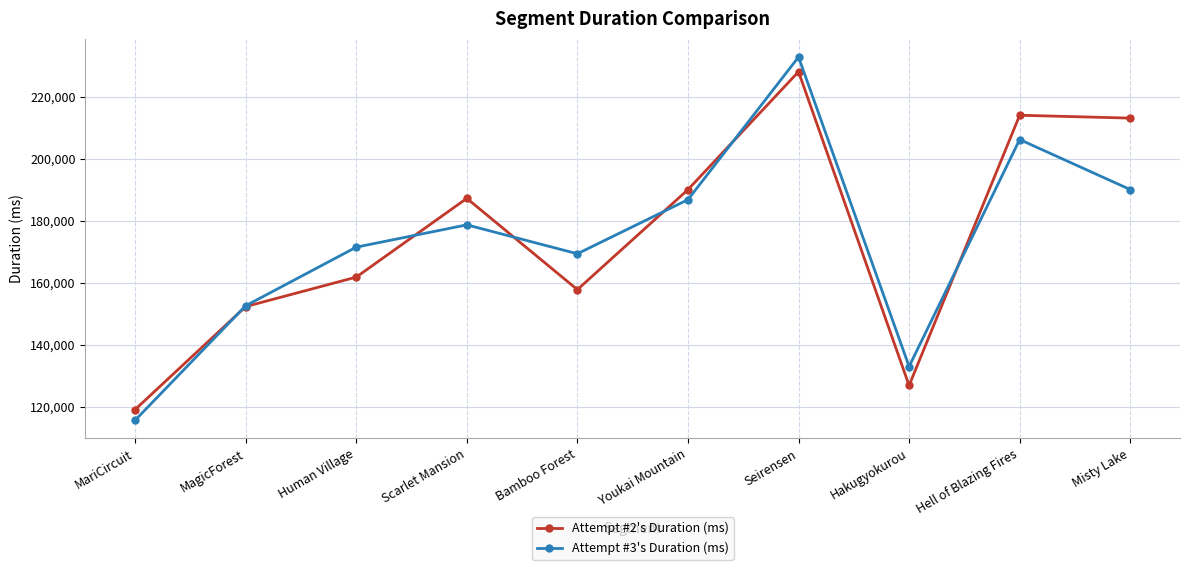

What is the label of the 10th point from the right?

MariCircuit